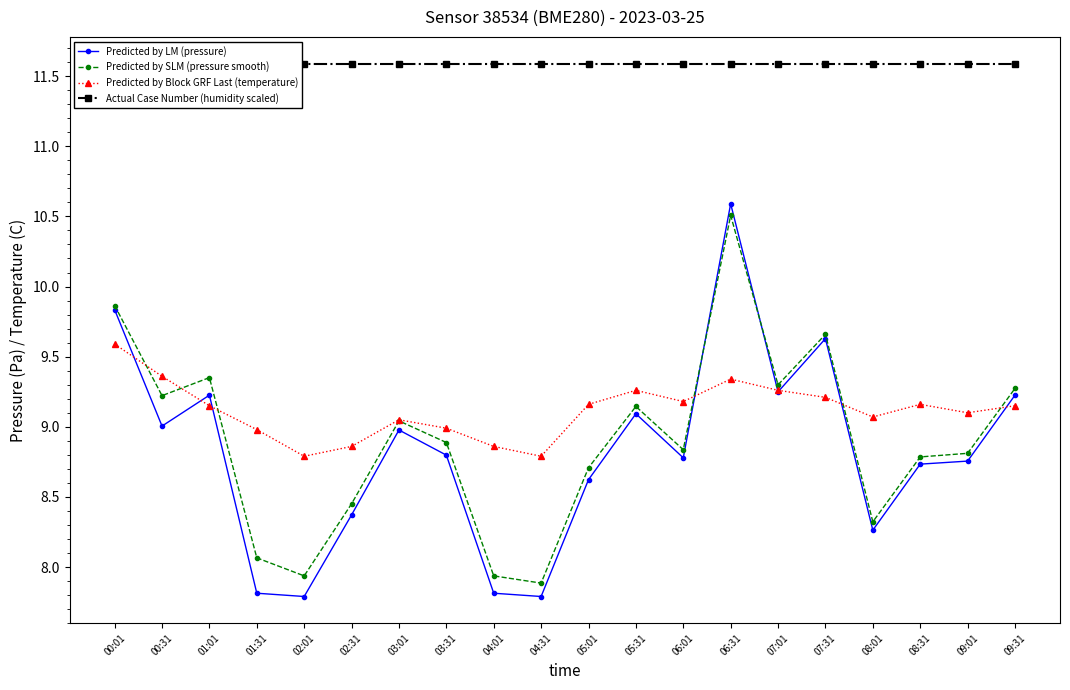

What is the spread (max minus min) of values at 09:01?

2.8